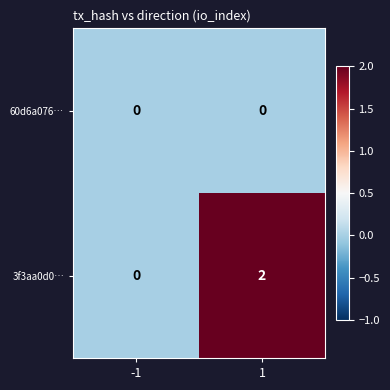

Reading left to right, list all the values displayed in this chart.

60d6a076…: 0	0
3f3aa0d0…: 0	2